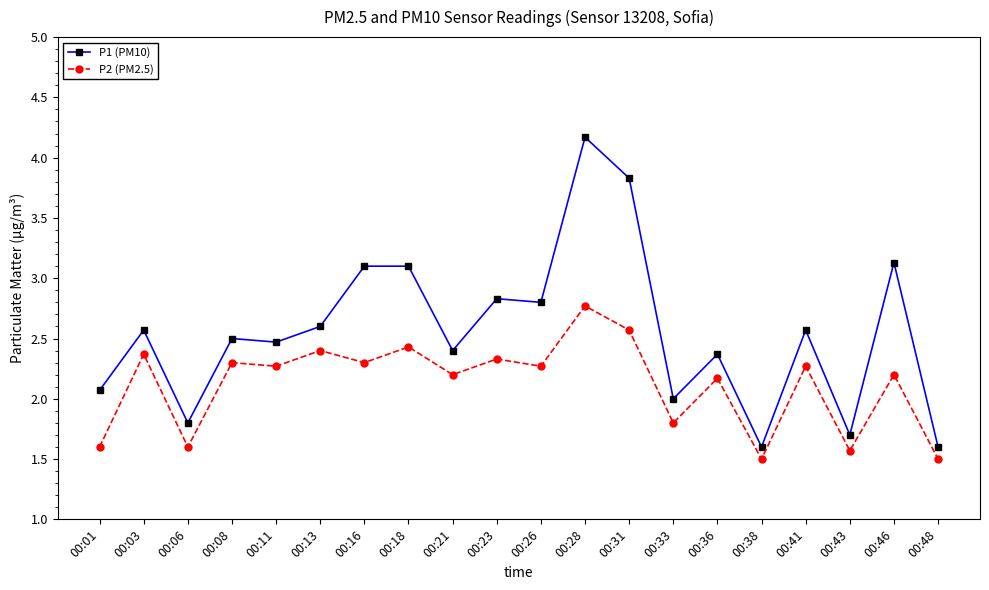

True or false: P2 (PM2.5) has more than 0 points higher than both neighbors.

True